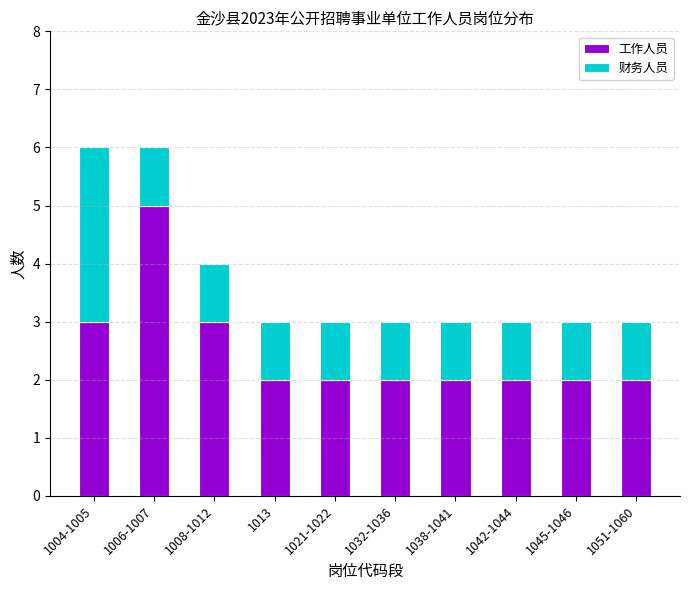

Are the bars grouped side by side (vs. stacked)?

No